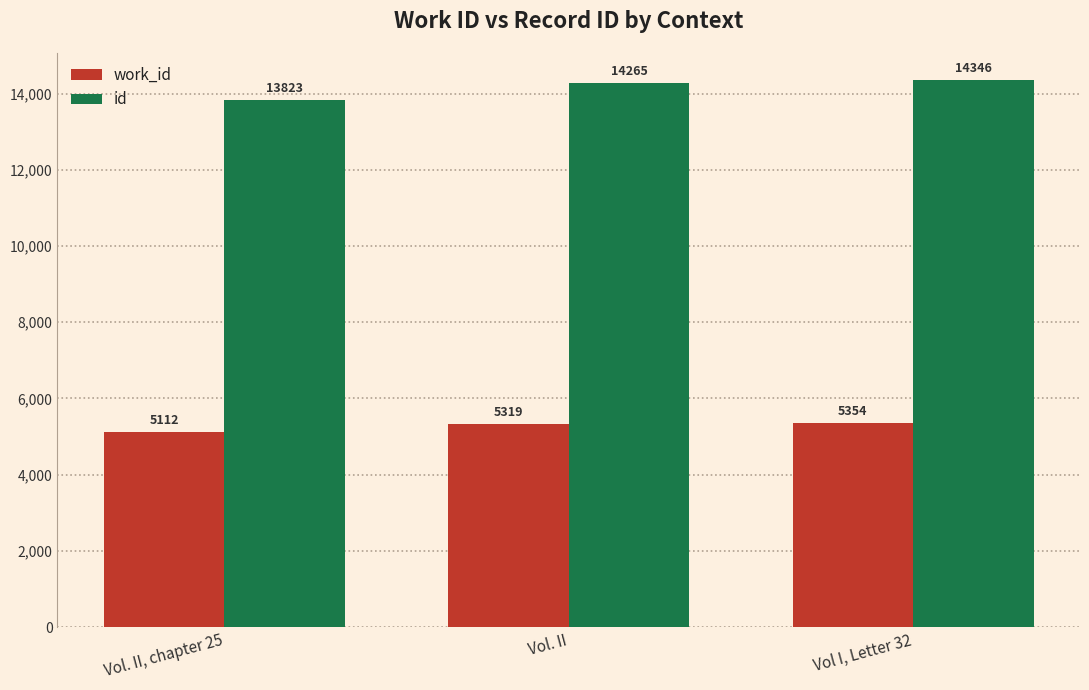

Reading right to left, extract all data points from this chart.

work_id: Vol I, Letter 32=5354	Vol. II=5319	Vol. II, chapter 25=5112
id: Vol I, Letter 32=14346	Vol. II=14265	Vol. II, chapter 25=13823